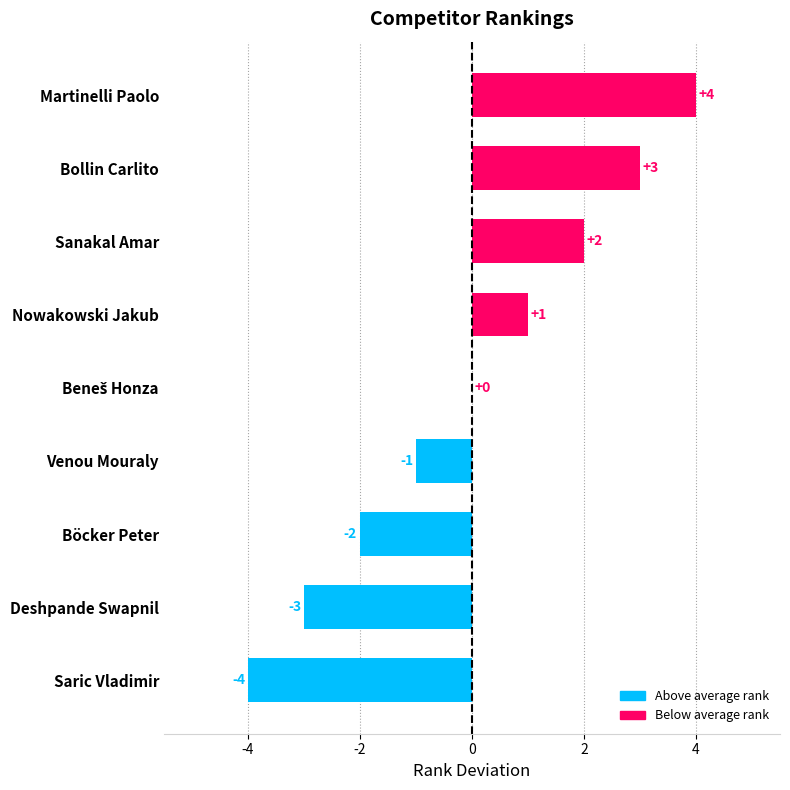

What is the greatest value displayed?

4